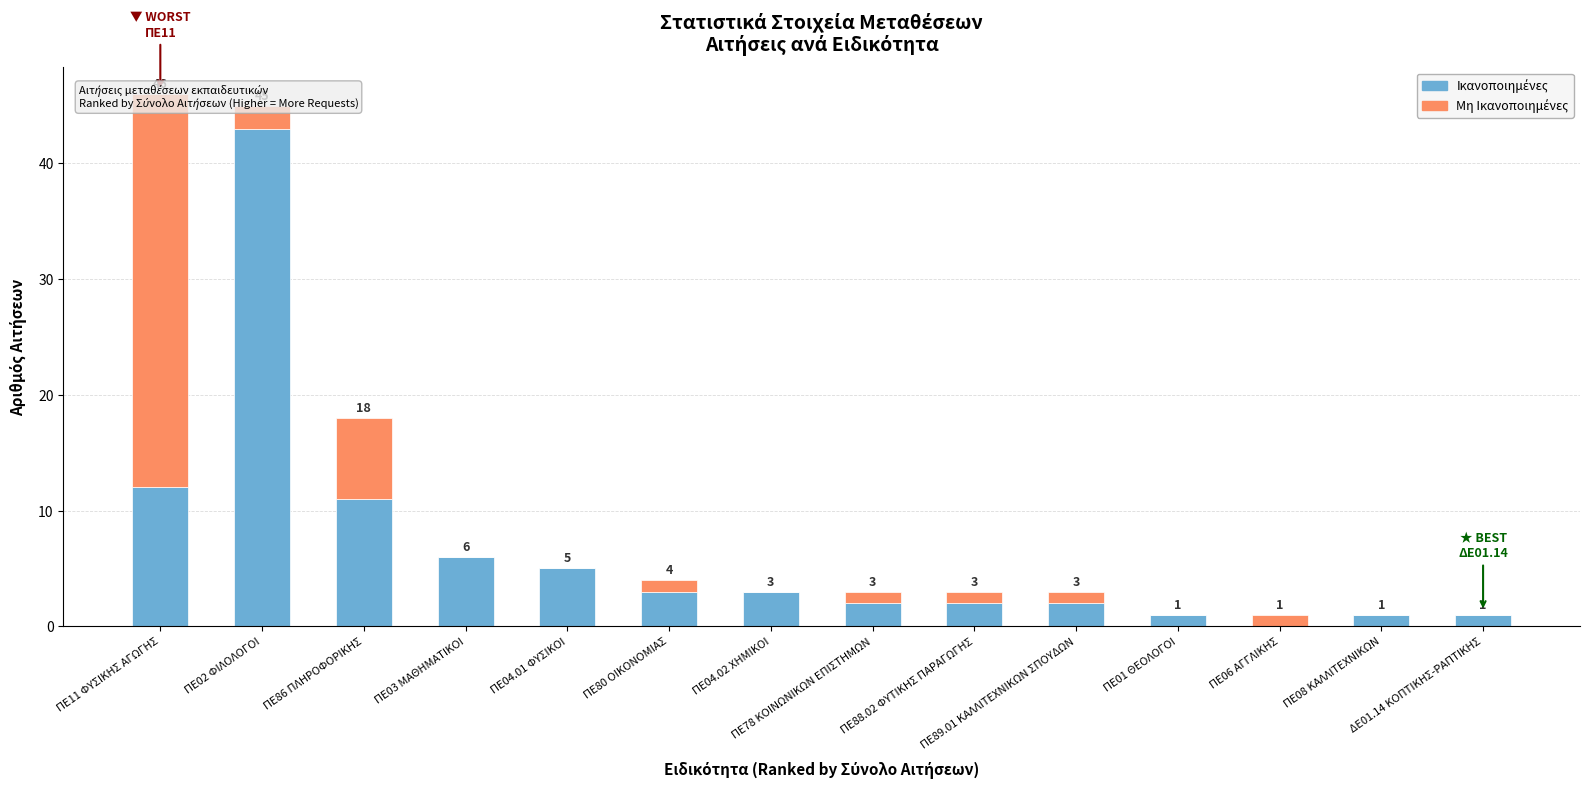

Where does the Μη Ικανοποιημένες series first go above 1?

ΠΕ11 ΦΥΣΙΚΗΣ ΑΓΩΓΗΣ